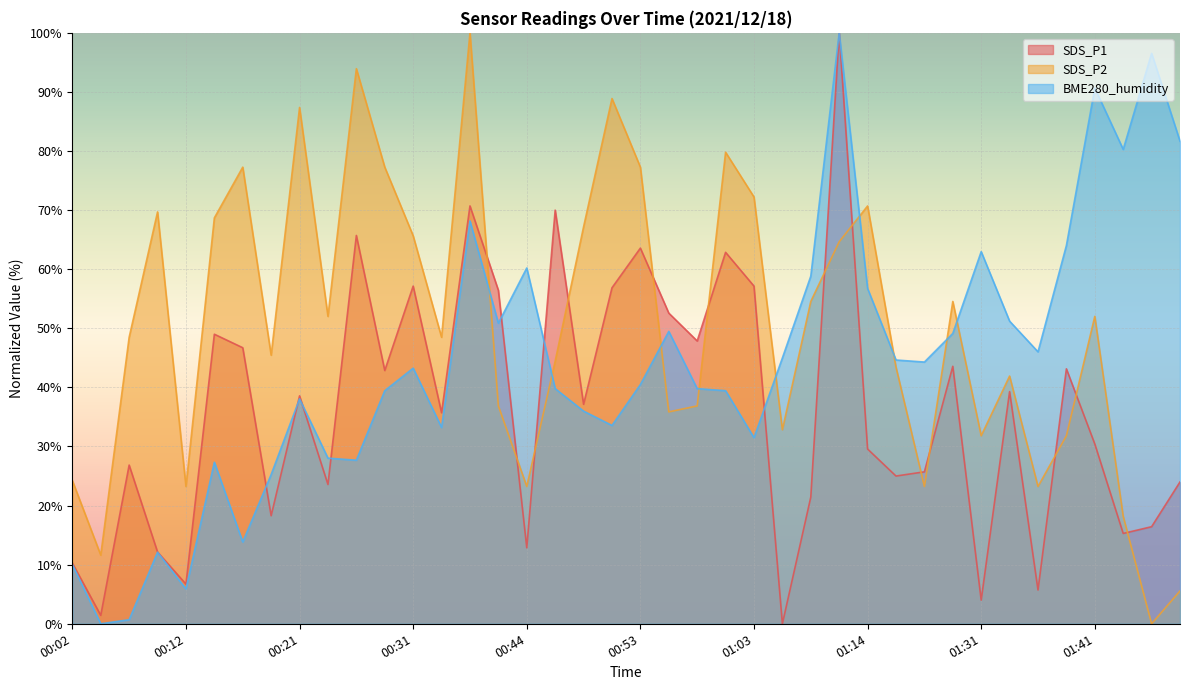

The SDS_P2 series shows 77.3 at 00:29. True or false?

True